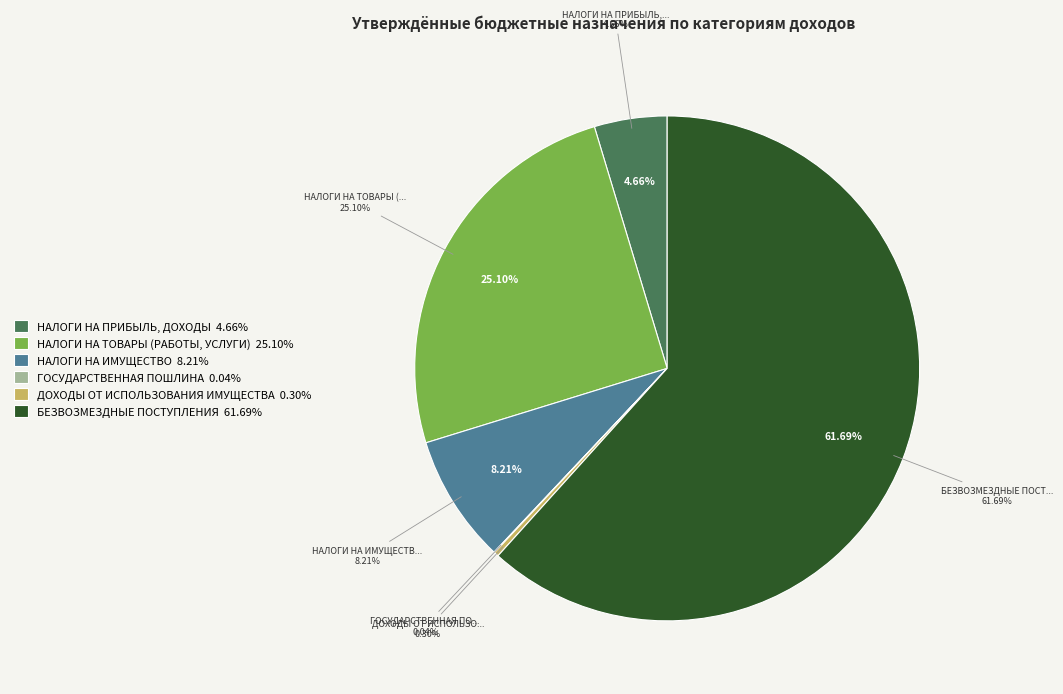

To the nearest percent, what portion does НАЛОГИ НА ИМУЩЕСТВО represent?

8%